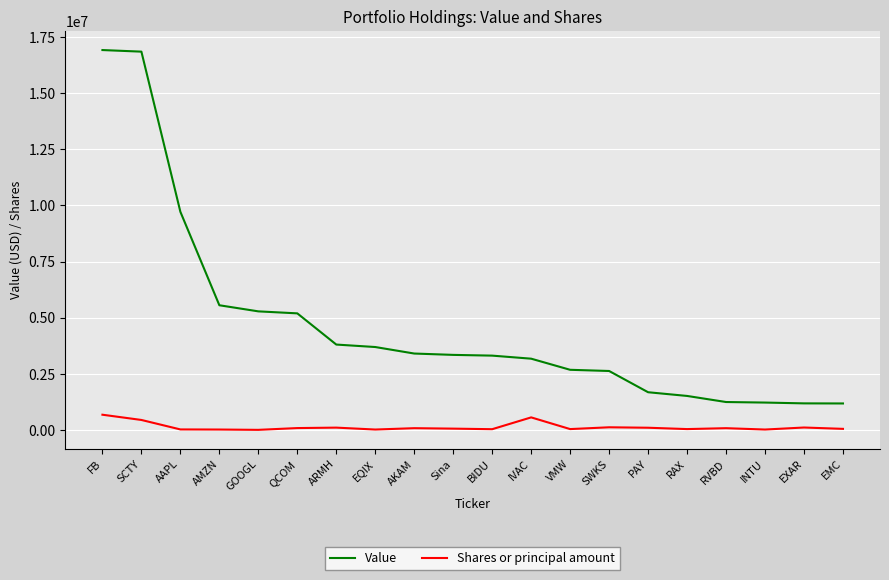

At how many categories does at least one series exceed 15724906?

2